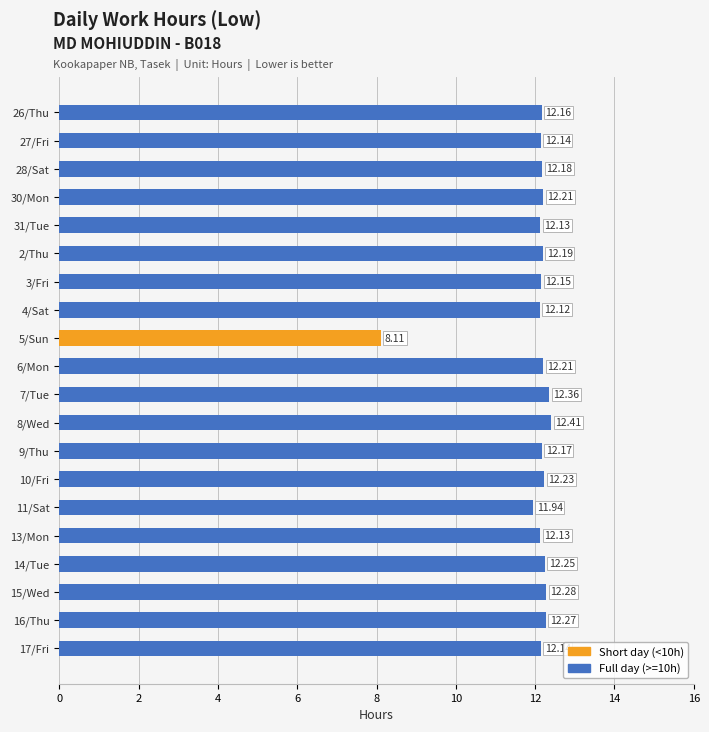

Which has a higher value, 16/Thu or 6/Mon?

16/Thu